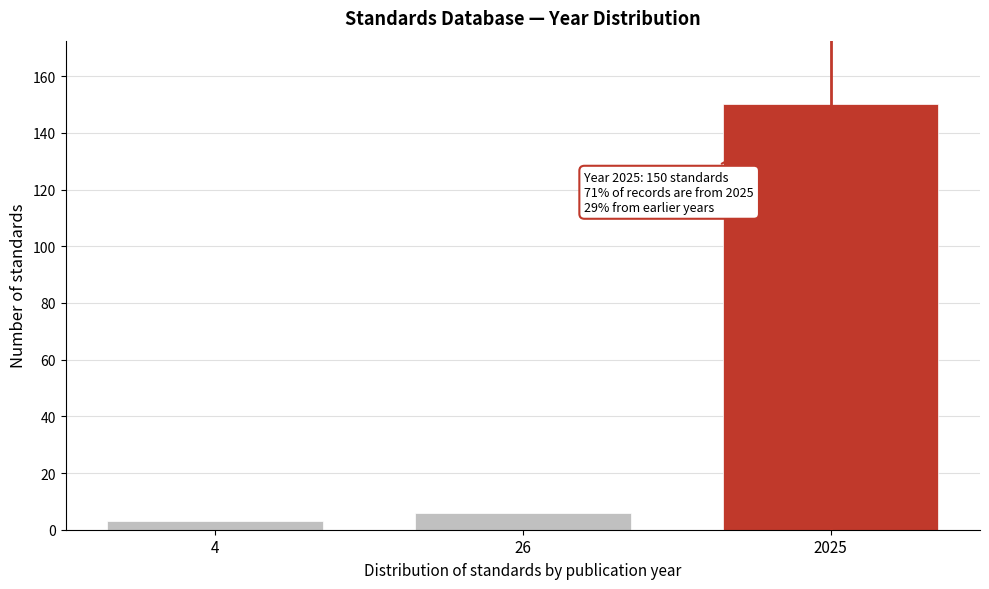

Reading left to right, transcribe all the data shown in this chart.

3	6	150